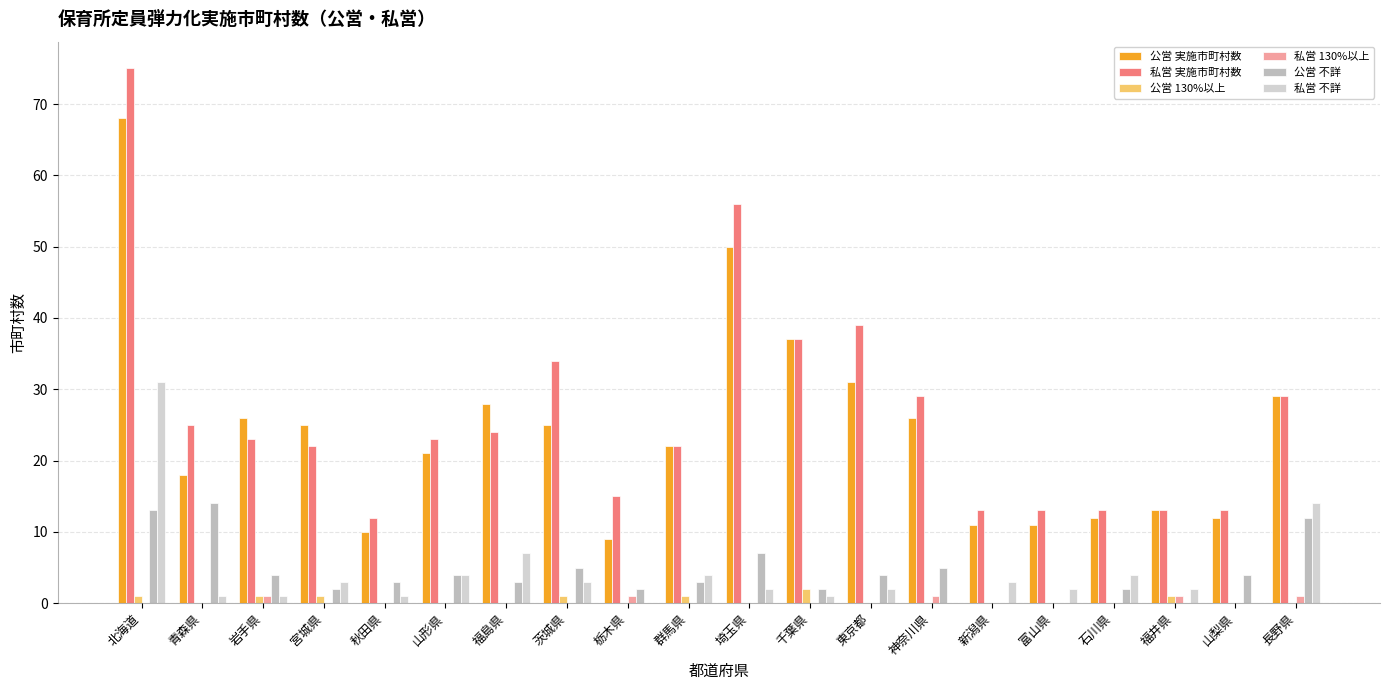

Read the 公営 不詳 value at 東京都.

4